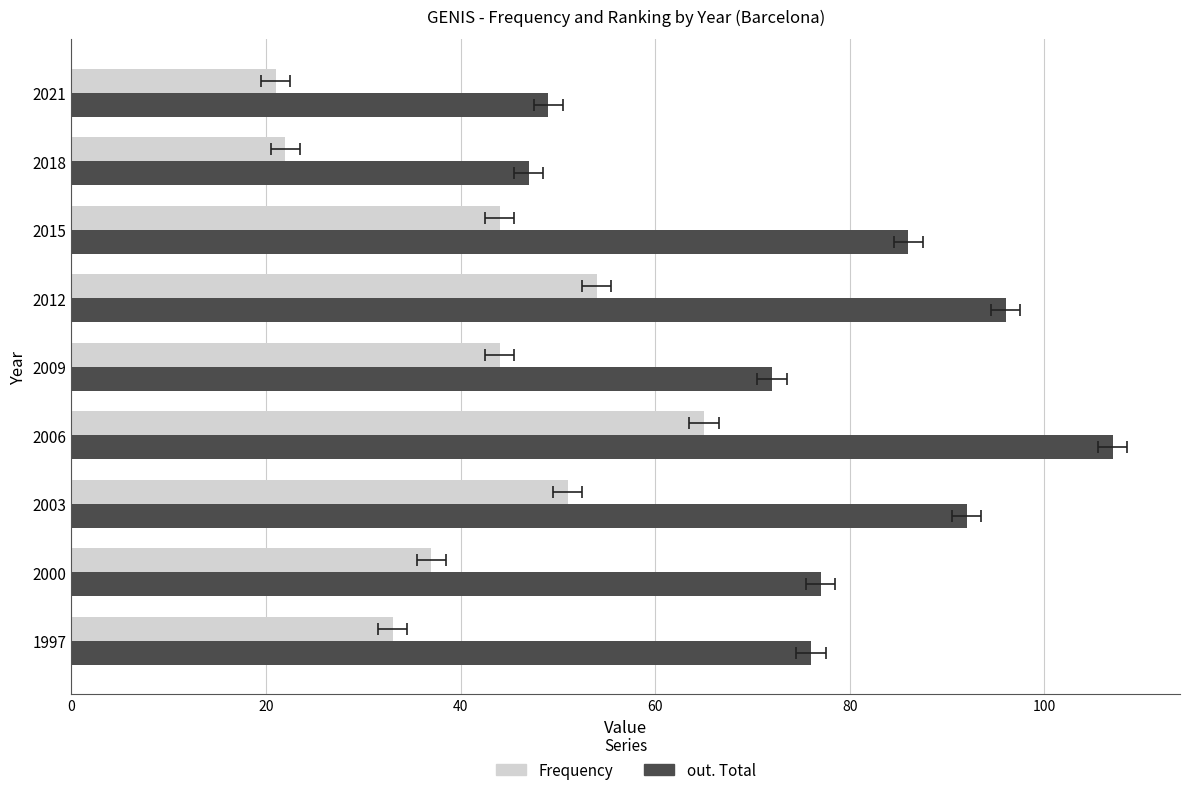

How many data points does each series have?

9